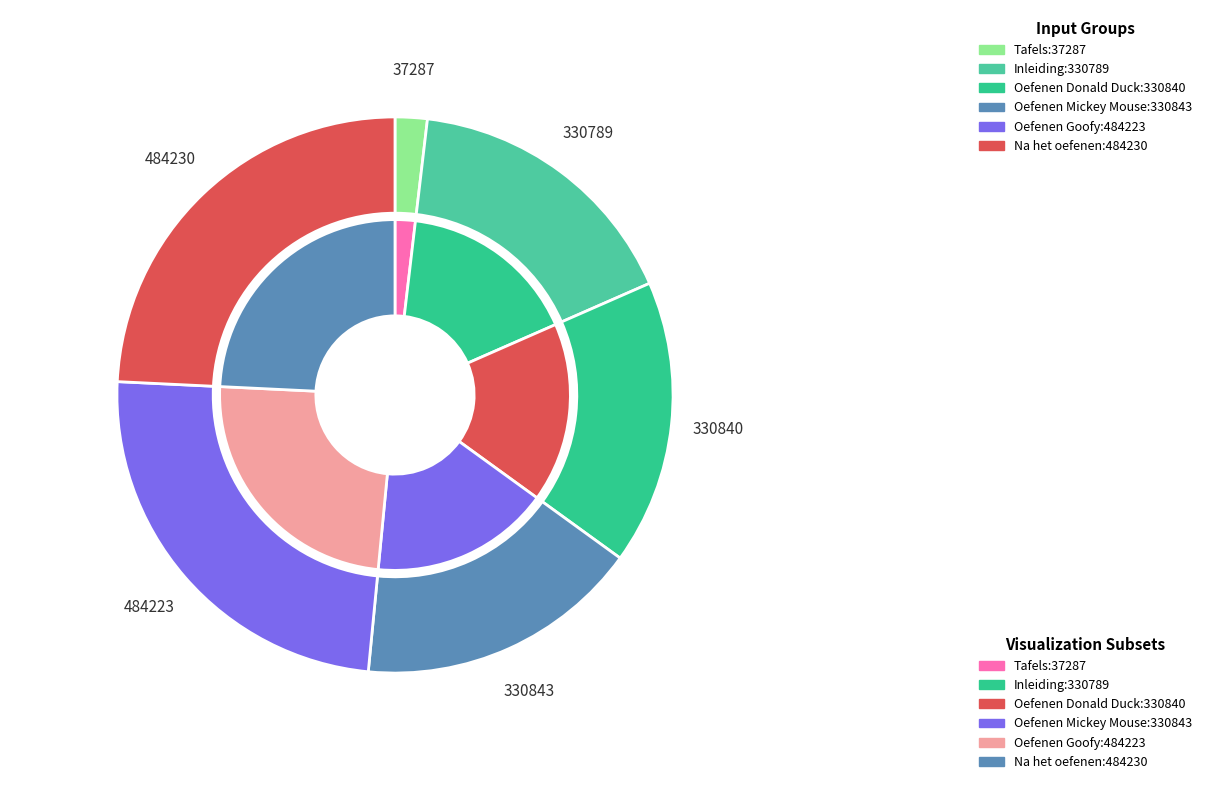

How many segments does this pie chart have?

6